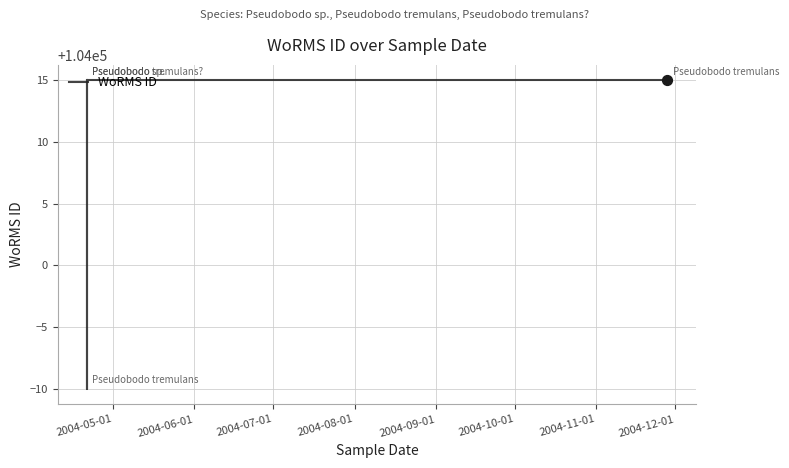

Approximately how many times larger is the value at 2004-05-01 compared to 2004-06-01?

1.0